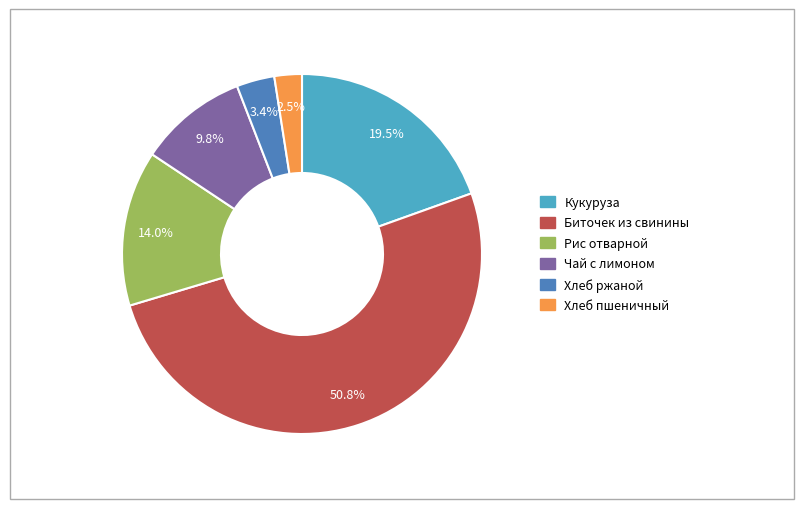

Does any single category account for the majority?

Yes